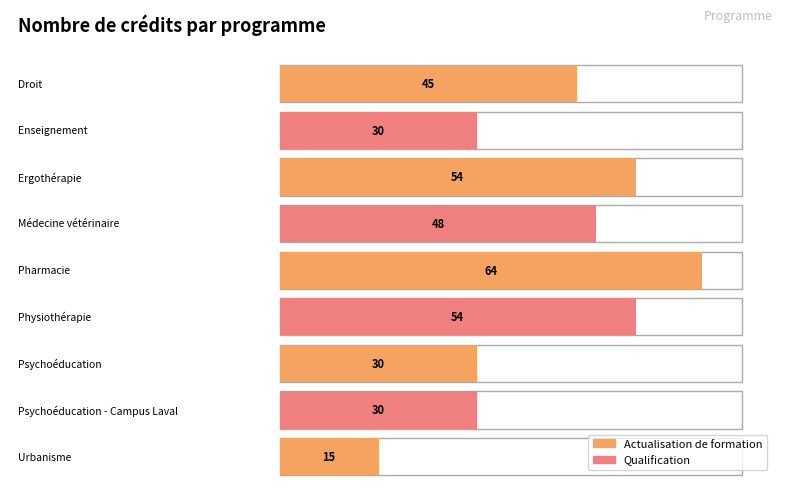

Count the values in the range 30 to 54.

7